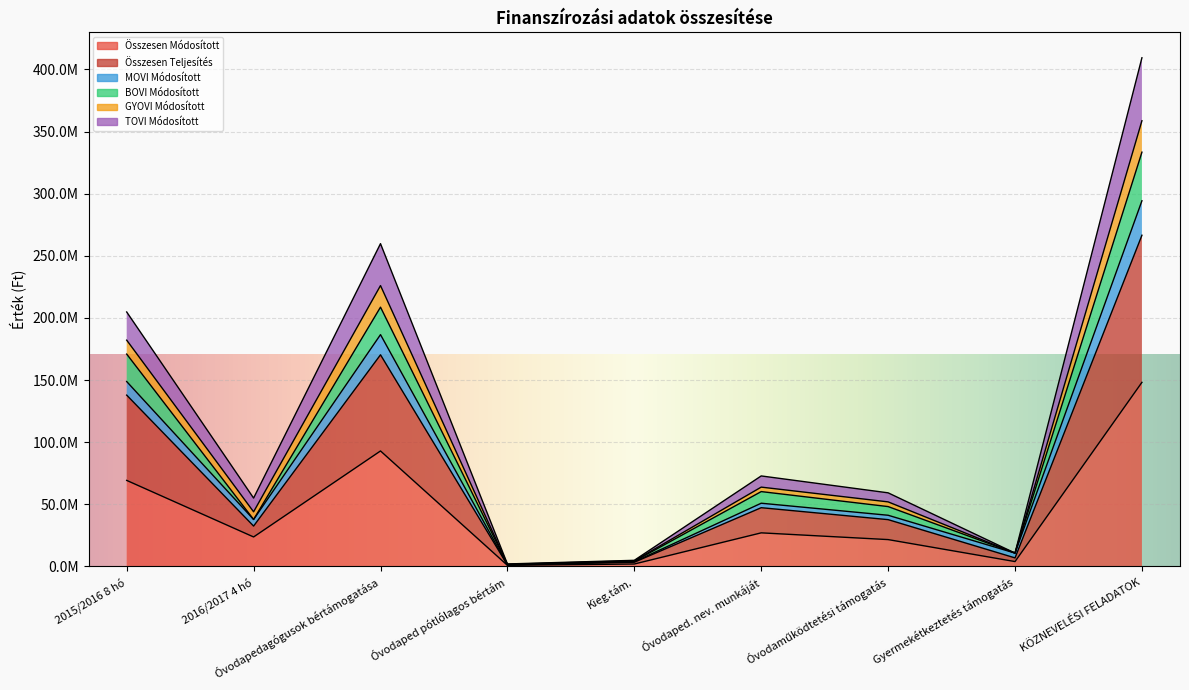

How many interior local valleys does the BOVI Módosított series have?

3